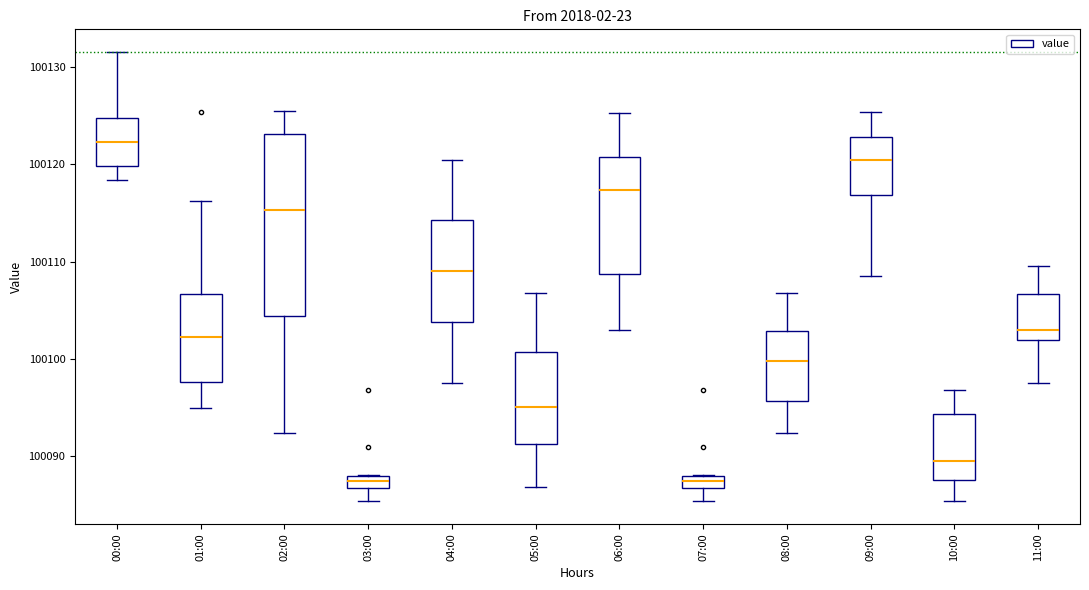

Where is the upper edge of the box for 03:00 on the y-axis? The values are not printed on the chart, so give them approximately, as read against the axis.

100088